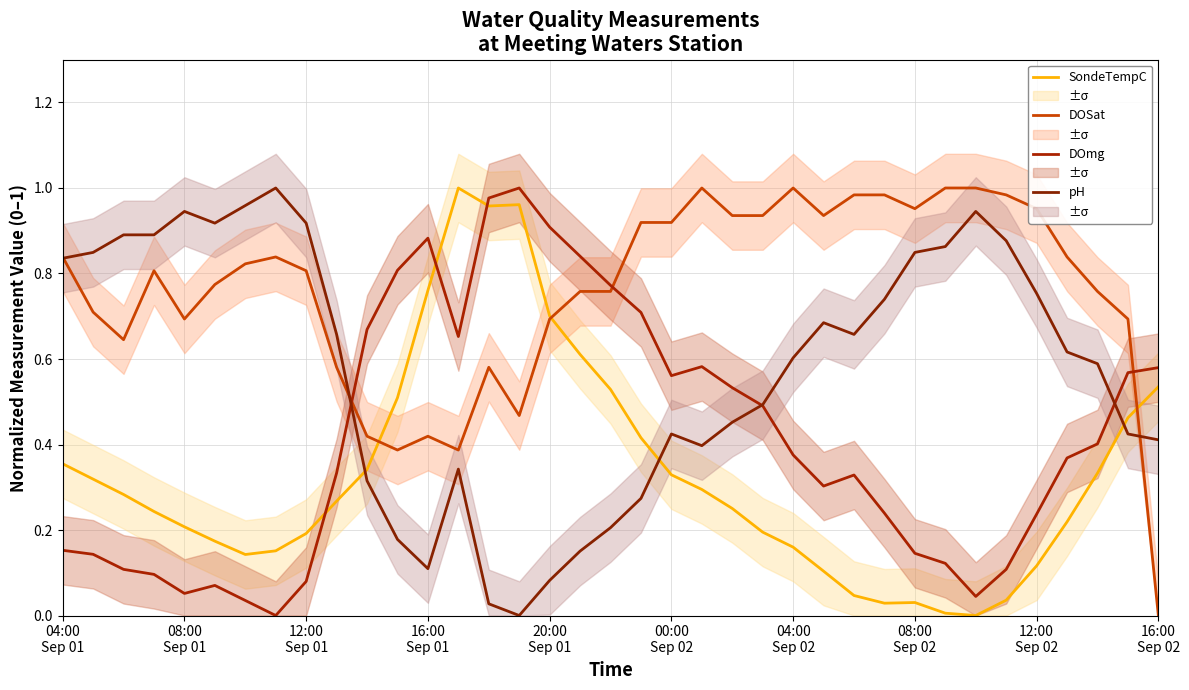

Does the chart have visible grid lines?

Yes